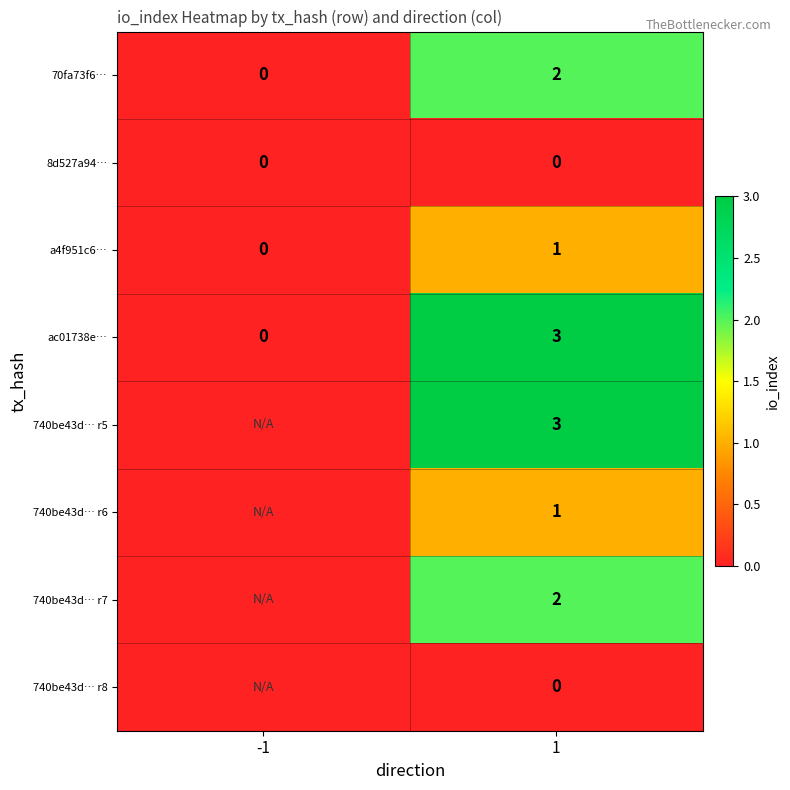

What is the total value across all series at 1?

12